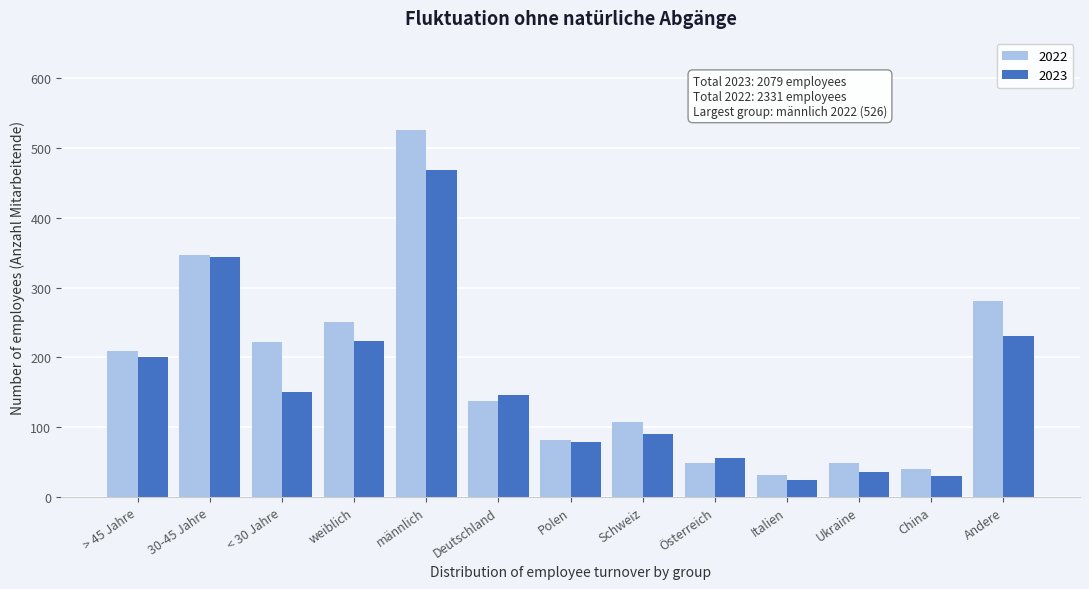

Reading left to right, list all the values displayed in this chart.

2022: 209	346	222	251	526	137	82	108	49	31	49	40	281
2023: 200	343	150	224	469	146	79	90	56	25	36	30	231